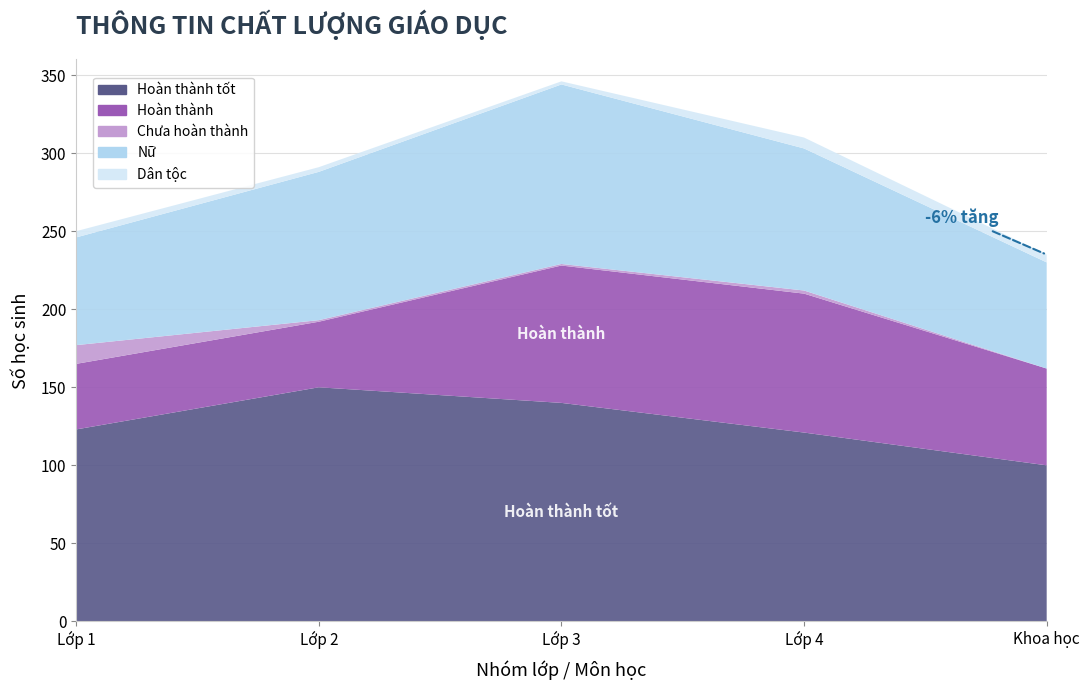

Reading left to right, what are all the values shown in this chart?

Hoàn thành tốt: Lớp 1=123	Lớp 2=150	Lớp 3=140	Lớp 4=121	Khoa học=100
Hoàn thành: Lớp 1=42	Lớp 2=42	Lớp 3=88	Lớp 4=89	Khoa học=62
Chưa hoàn thành: Lớp 1=12	Lớp 2=1	Lớp 3=1	Lớp 4=2	Khoa học=0
Nữ: Lớp 1=69	Lớp 2=95	Lớp 3=115	Lớp 4=91	Khoa học=68
Dân tộc: Lớp 1=4	Lớp 2=3	Lớp 3=2	Lớp 4=7	Khoa học=5